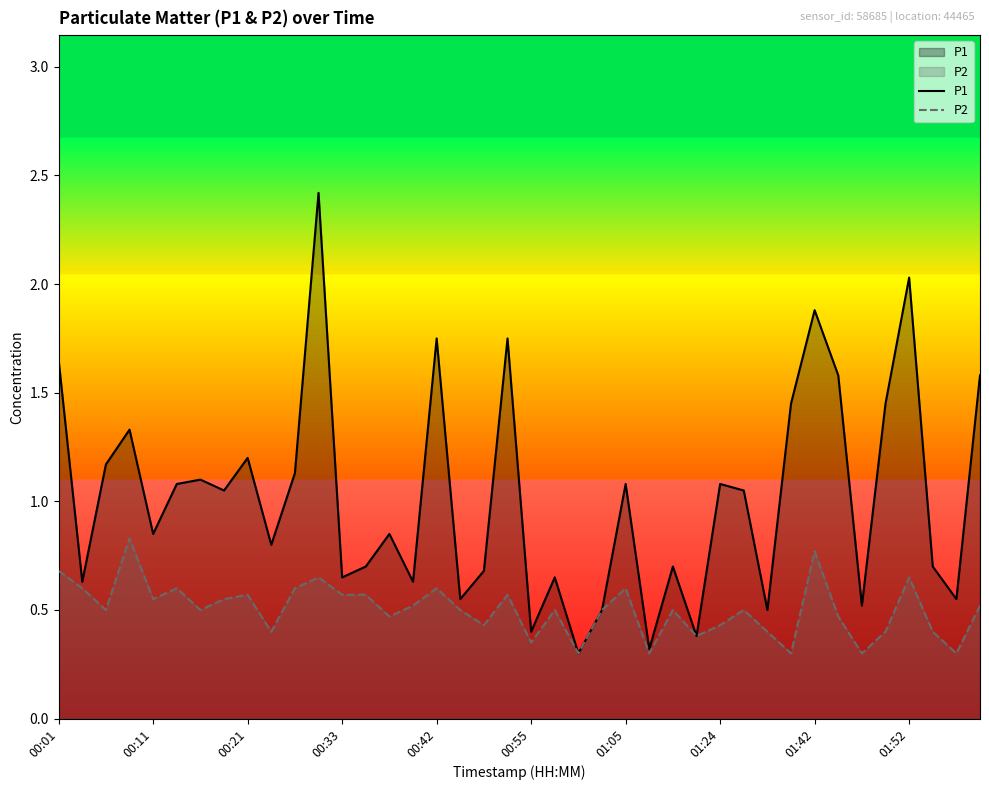

At how many categories does at least one series exceed 1?

20